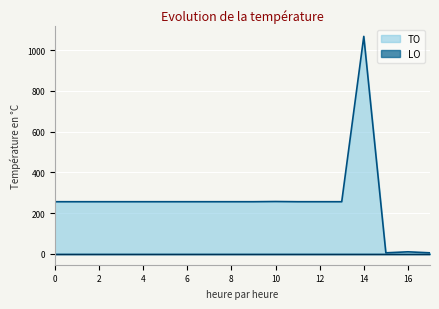

Reading left to right, transcribe all the data shown in this chart.

256	256	256	256	256	256	256	256	256	256	257	256	256	256	1068	5	10	5